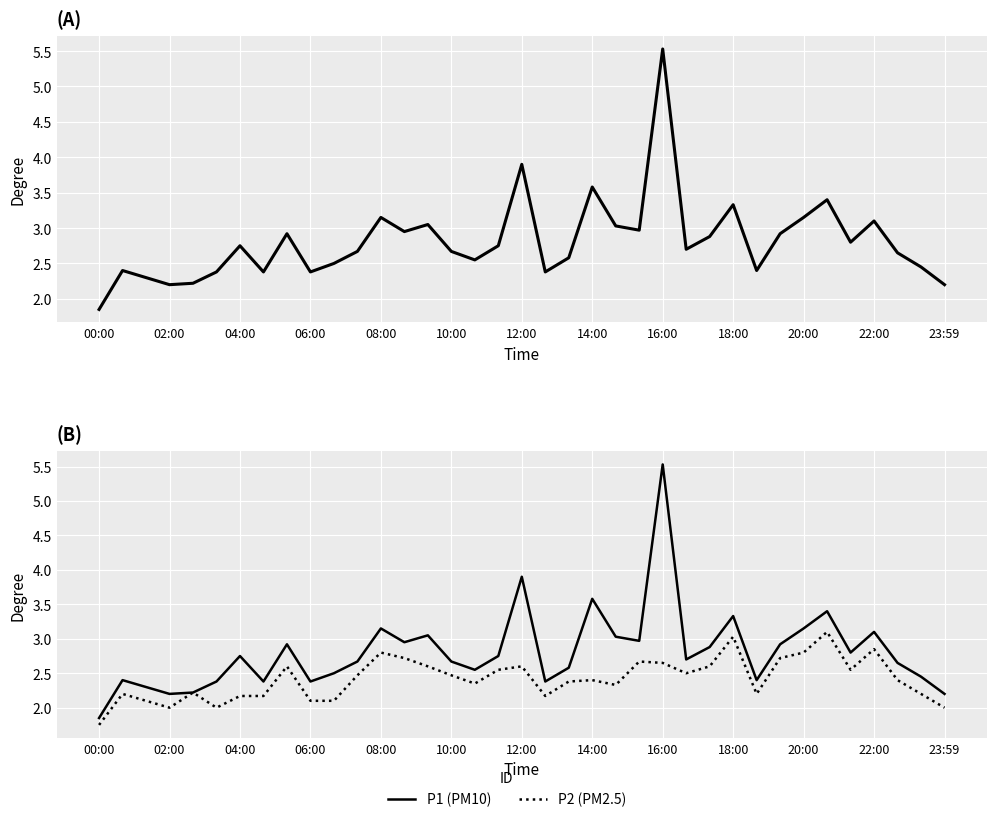

True or false: P1 has more than 0 points higher than both neighbors.

True